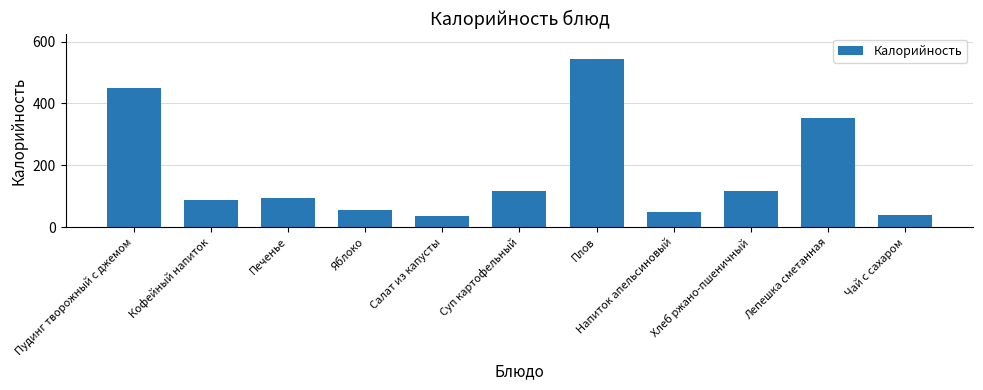

What is the difference between the values at Лепешка сметанная and Пудинг творожный с джемом?

97.9